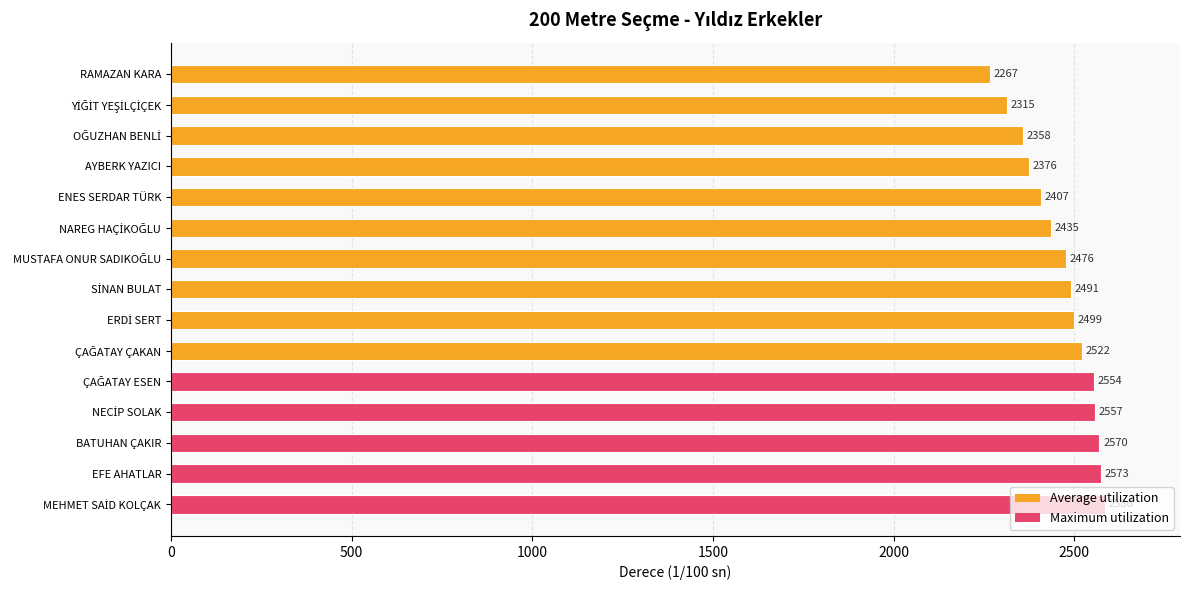

The value at BATUHAN ÇAKIR is 2570. True or false?

True